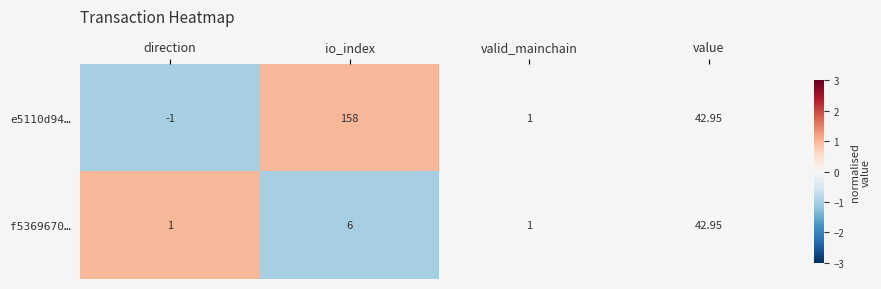

Which category has the highest value across all series?

io_index